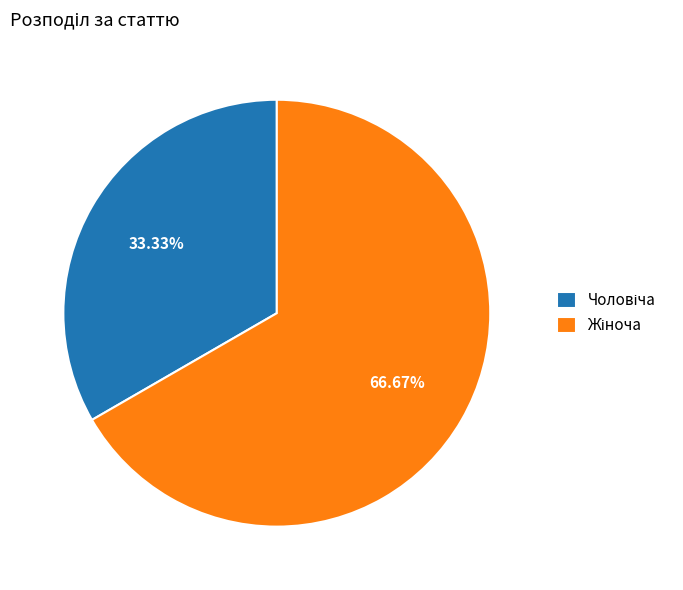

Is there a majority slice in this chart?

Yes